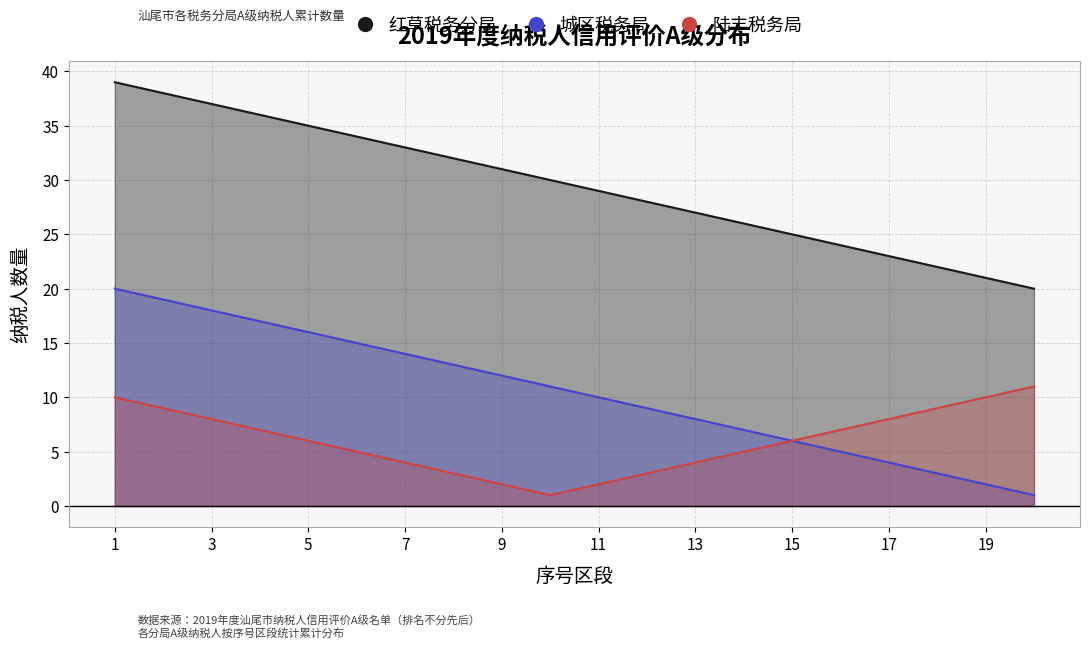

Which series changed the most between 5 and 17?

红草税务分局